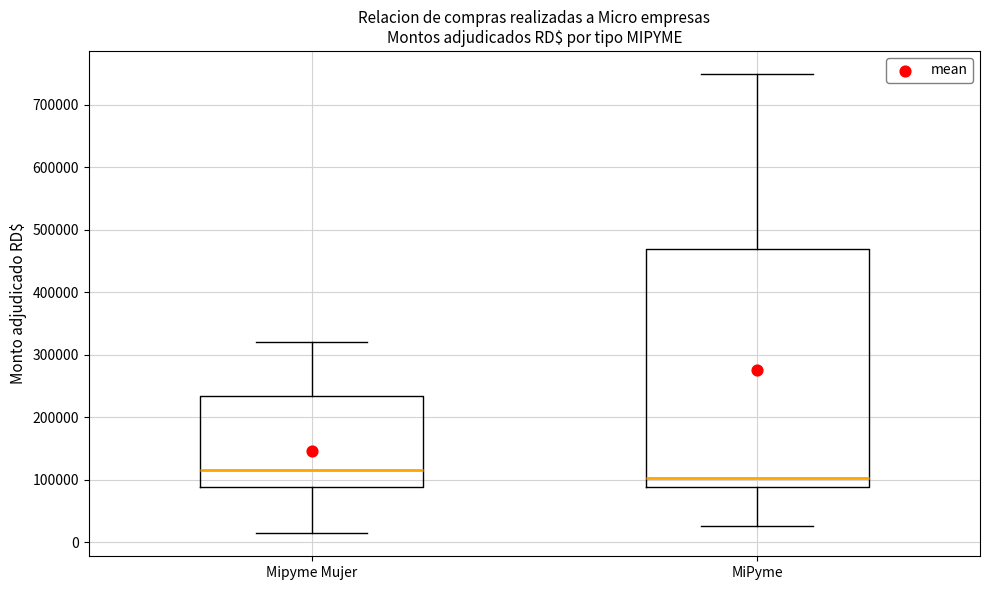

Comparing the boxes themselves (not the whiskers), which one is the tallest?

MiPyme